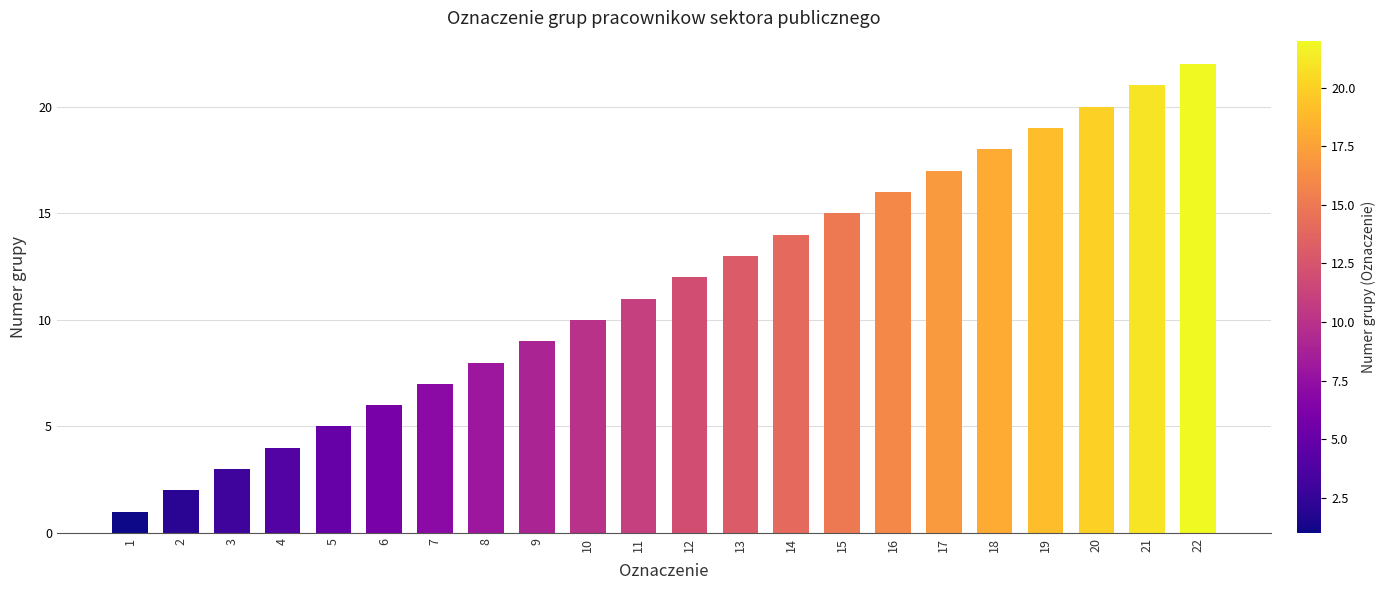

At which label is the value closest to 11?

11